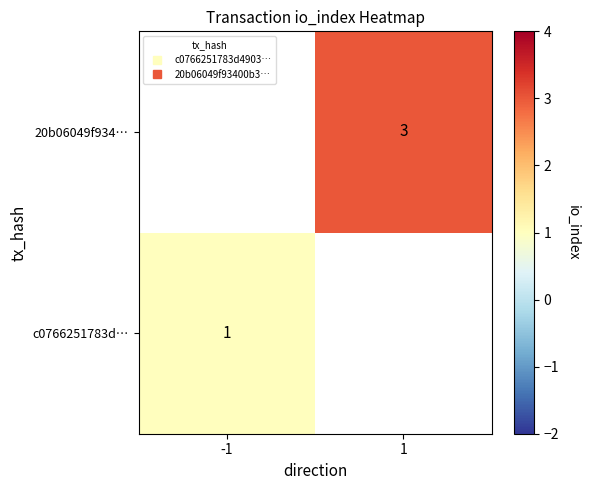

The 20b06049f934… series shows 3.0 at 1. True or false?

True